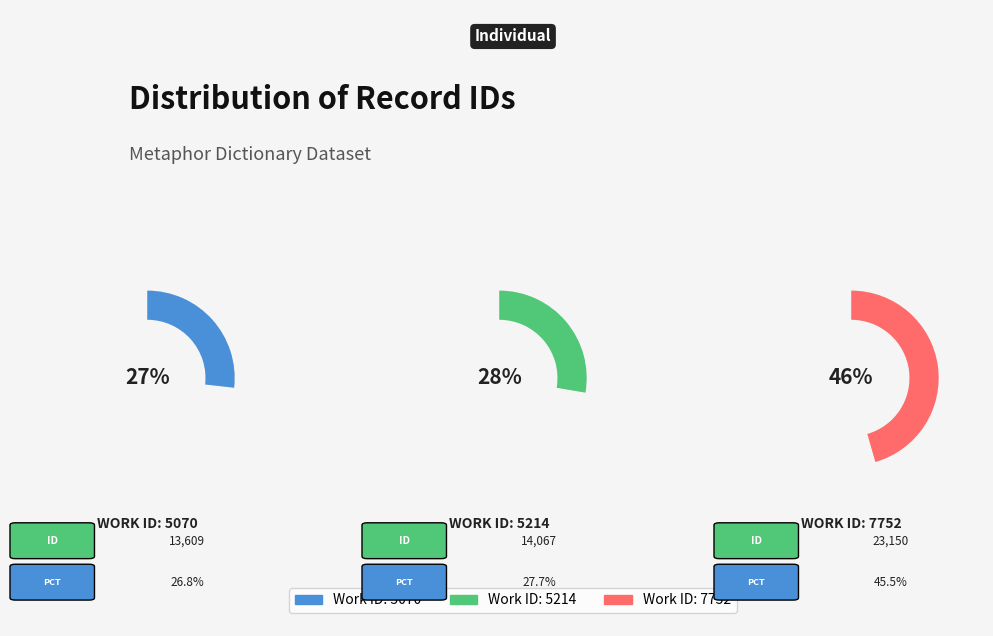

Do 5070 and 5214 together represent more than half of the pie?

Yes